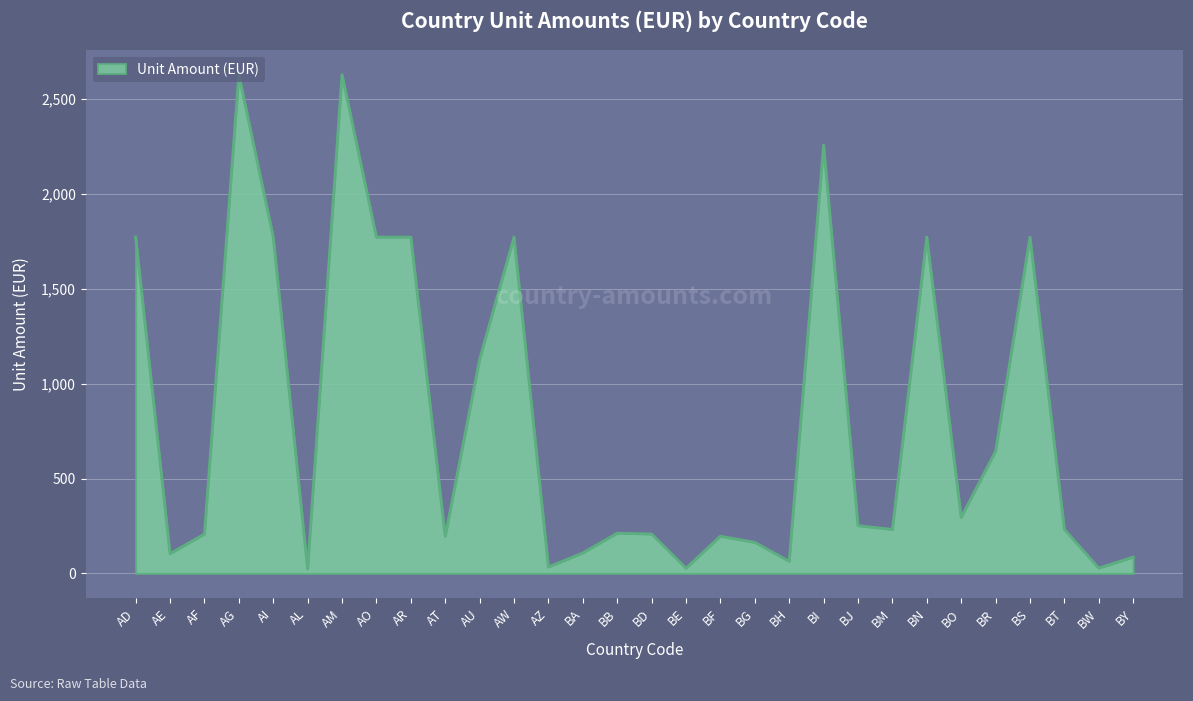

What is the difference between the maximum and minimum values?

2604